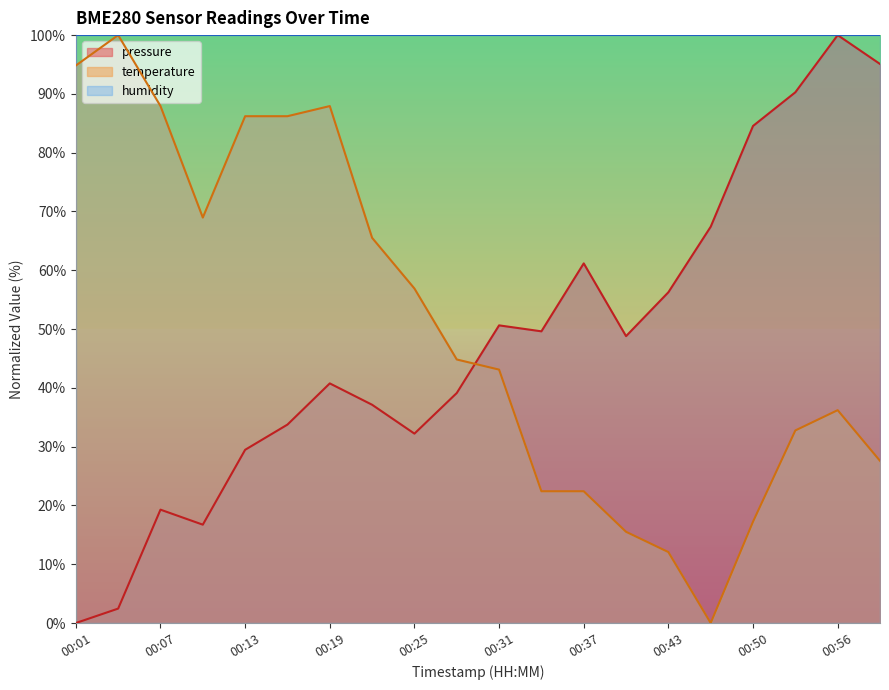

At which category does the chart reach its peak across all series?

00:56